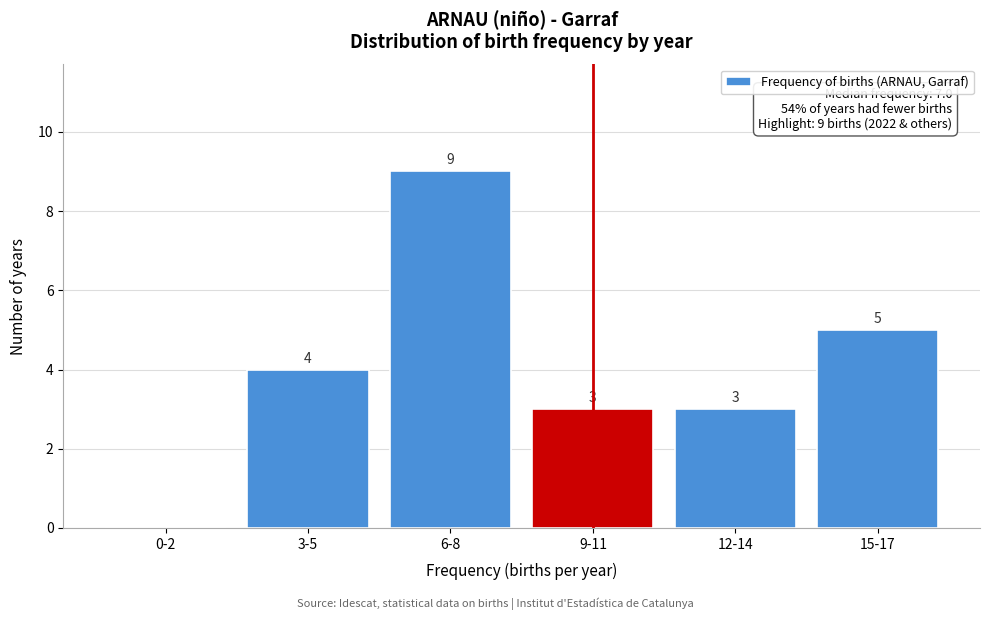

Reading right to left, what are all the values shown in this chart?

15-17=5	12-14=3	9-11=3	6-8=9	3-5=4	0-2=0